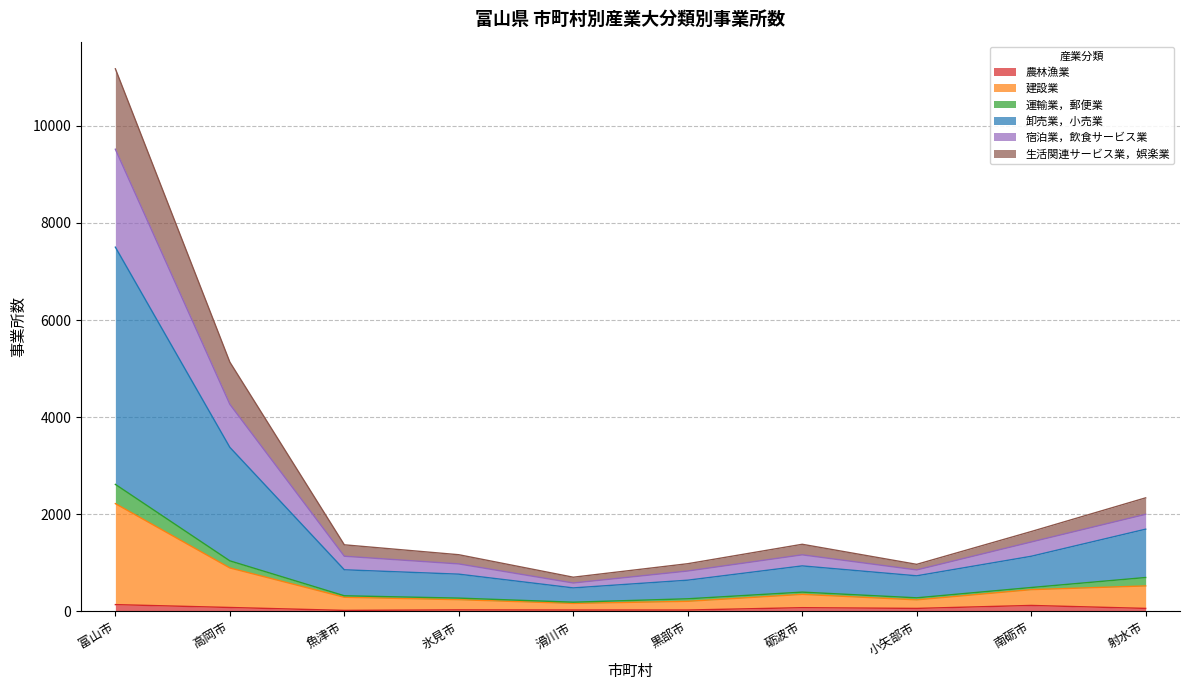

Which category has the highest value in the 宿泊業，飲食サービス業 series?

富山市